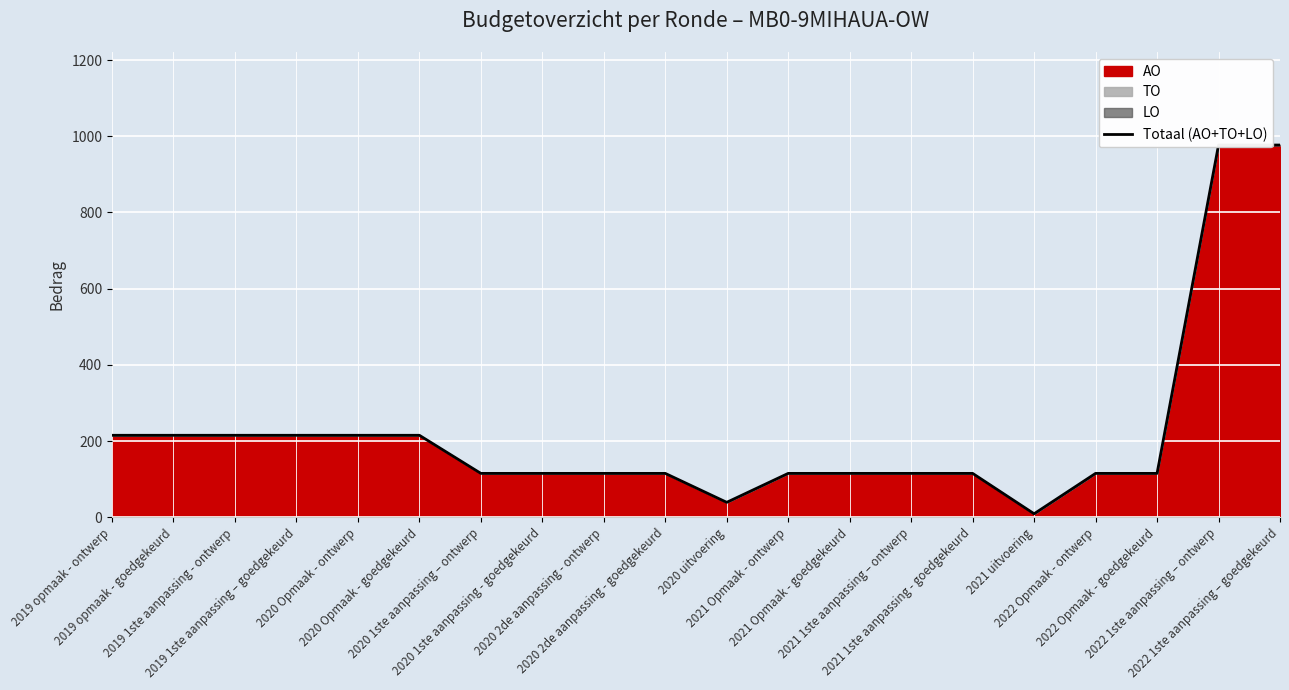

Rank the categories by value from highest to lowest.

2022 1ste aanpassing – ontwerp, 2022 1ste aanpassing – goedgekeurd, 2019 opmaak - ontwerp, 2019 opmaak - goedgekeurd, 2019 1ste aanpassing - ontwerp, 2019 1ste aanpassing – goedgekeurd, 2020 Opmaak - ontwerp, 2020 Opmaak - goedgekeurd, 2020 1ste aanpassing – ontwerp, 2020 1ste aanpassing - goedgekeurd, 2020 2de aanpassing - ontwerp, 2020 2de aanpassing - goedgekeurd, 2021 Opmaak - ontwerp, 2021 Opmaak - goedgekeurd, 2021 1ste aanpassing – ontwerp, 2021 1ste aanpassing - goedgekeurd, 2022 Opmaak - ontwerp, 2022 Opmaak - goedgekeurd, 2020 uitvoering, 2021 uitvoering